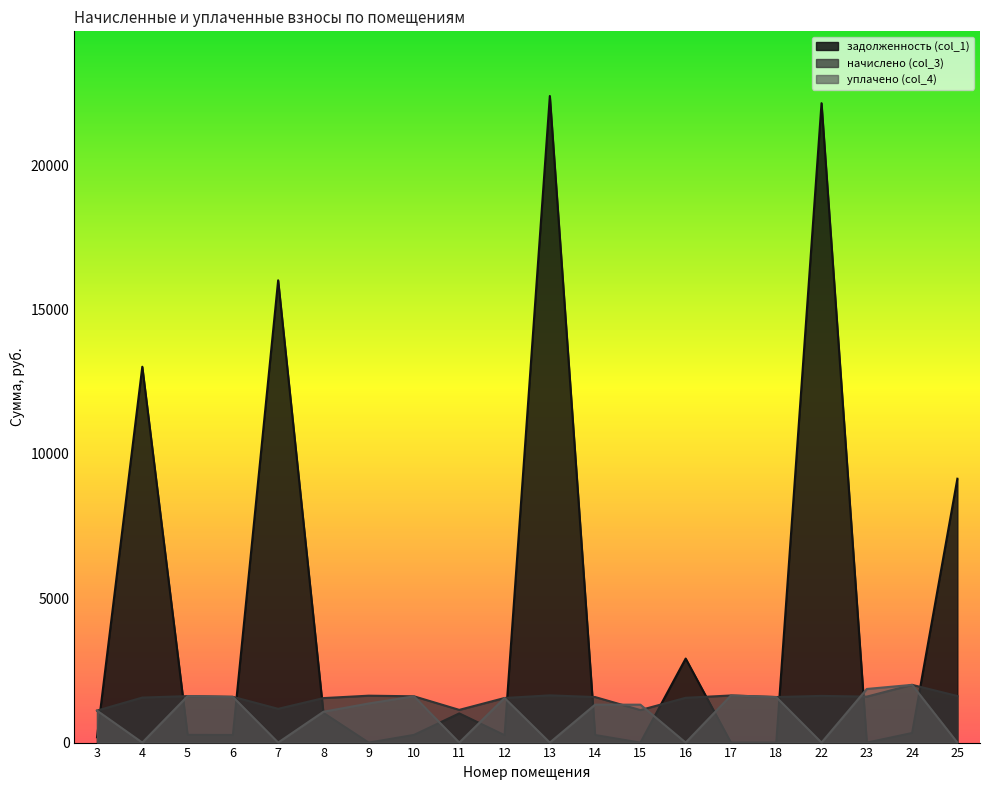

Where is уплачено (col_4) nearest to the value 999?

8